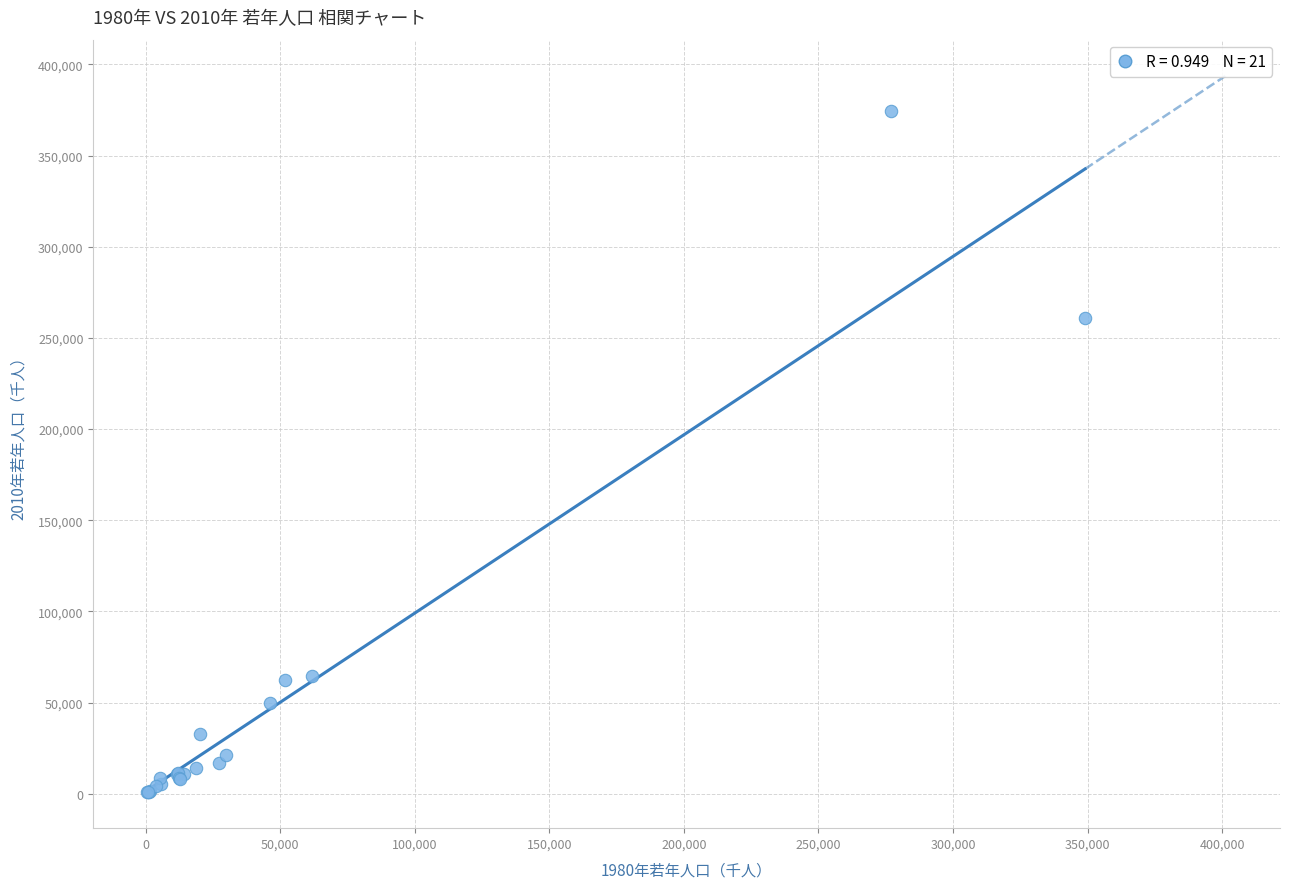

What Y value in the scatter plot is closest to 187699?

260958